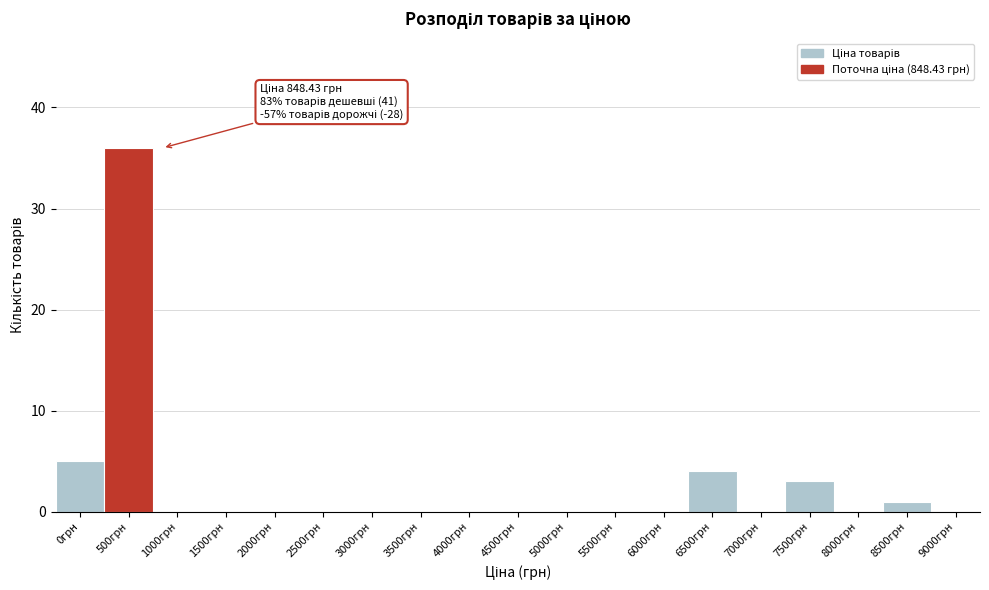

Reading left to right, what are all the values shown in this chart?

0грн=5	500грн=36	1000грн=0	1500грн=0	2000грн=0	2500грн=0	3000грн=0	3500грн=0	4000грн=0	4500грн=0	5000грн=0	5500грн=0	6000грн=0	6500грн=4	7000грн=0	7500грн=3	8000грн=0	8500грн=1	9000грн=0